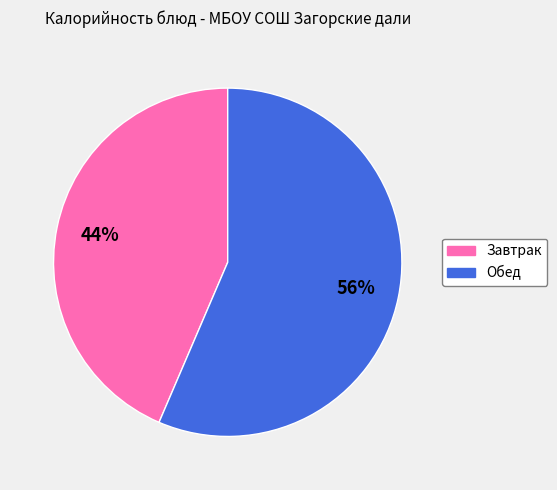

To the nearest percent, what is the average slice percentage?

50%